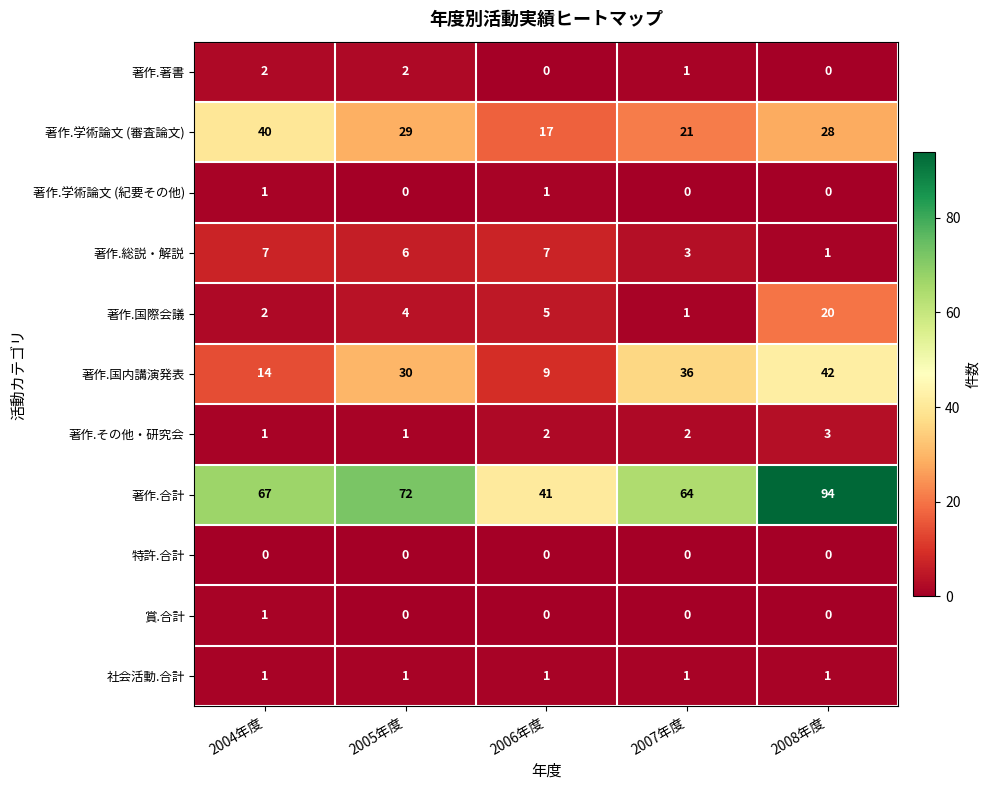

At which category is the sum across all series the highest?

2008年度